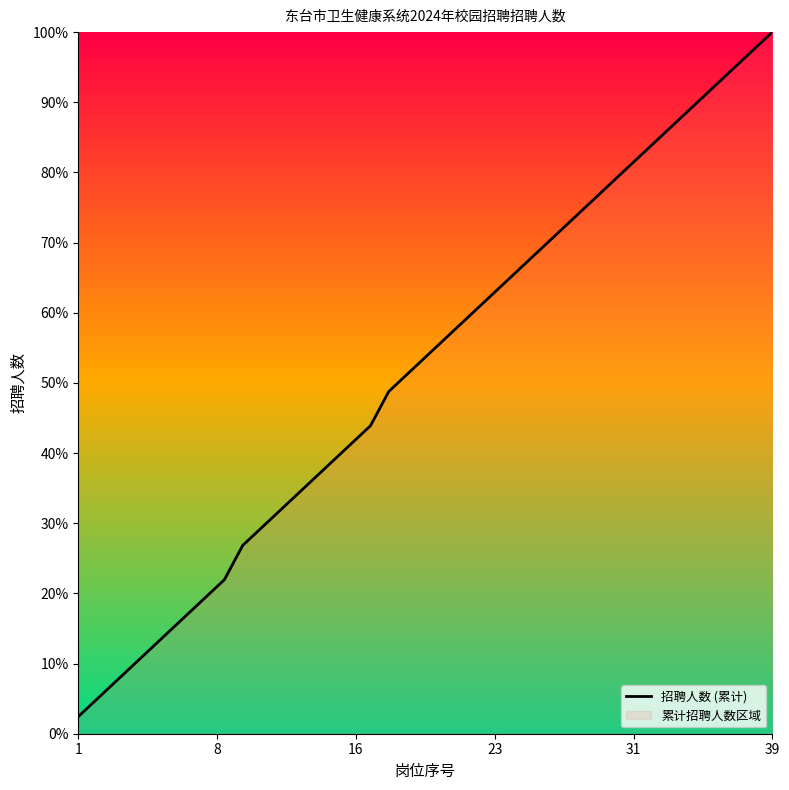

What is the maximum value shown in the chart?

100.0